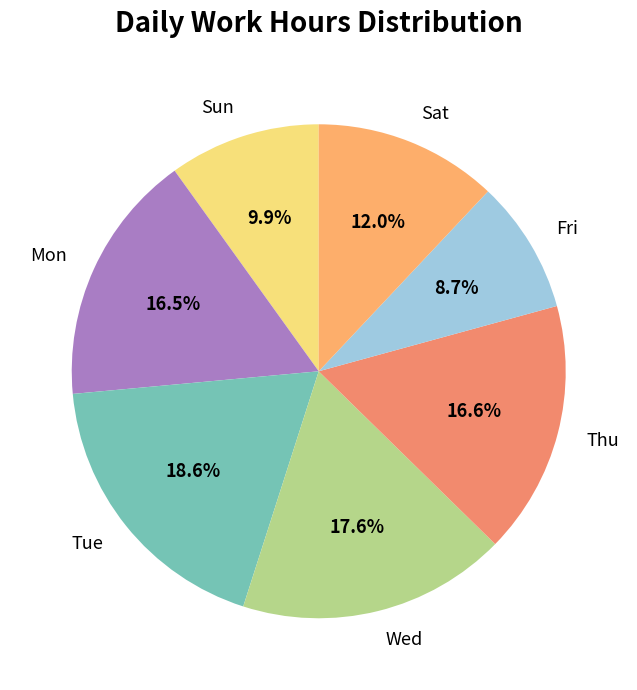

Does any single category account for the majority?

No